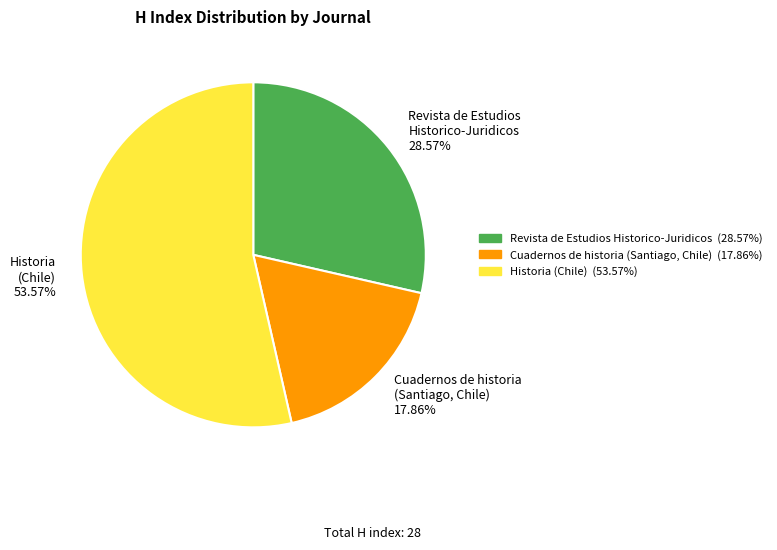

How many segments does this pie chart have?

3